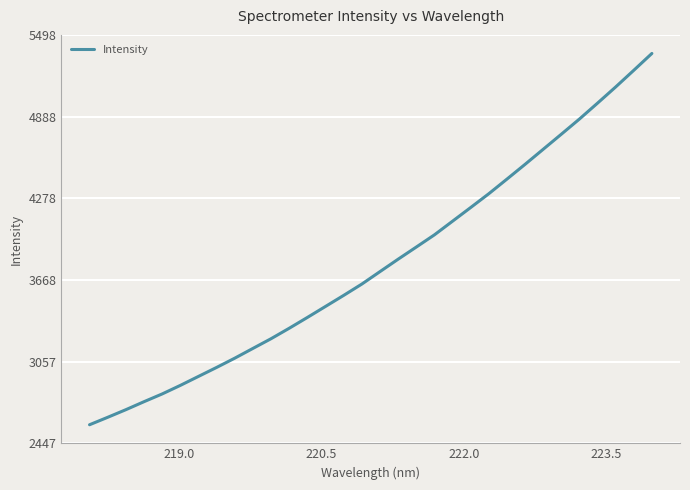

What is the maximum value shown in the chart?

5359.6